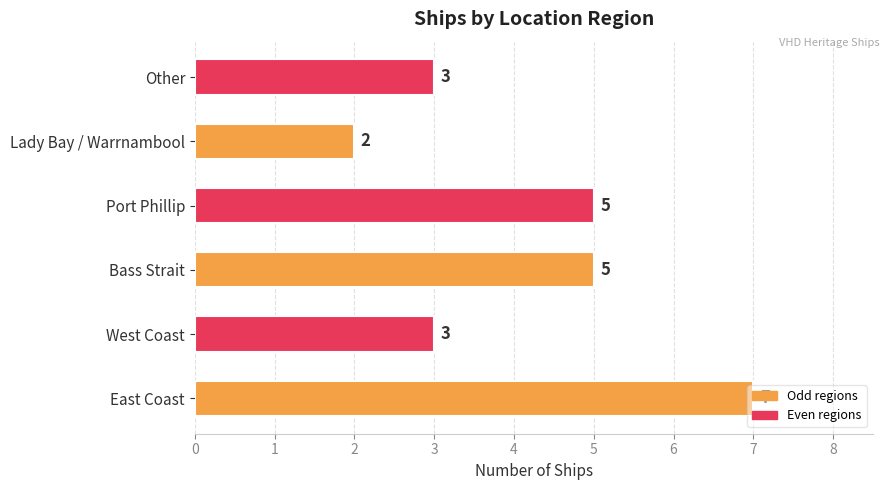

What is the difference between the second highest and minimum values?

3